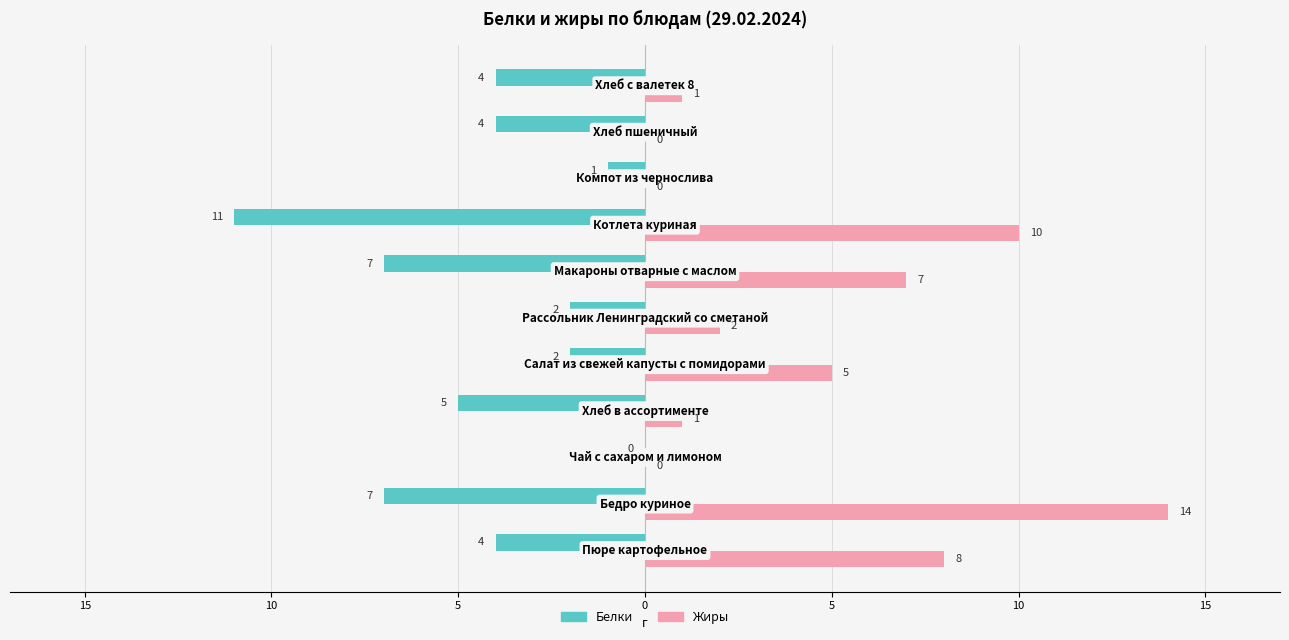

What are all the series names shown in the legend?

Белки, Жиры